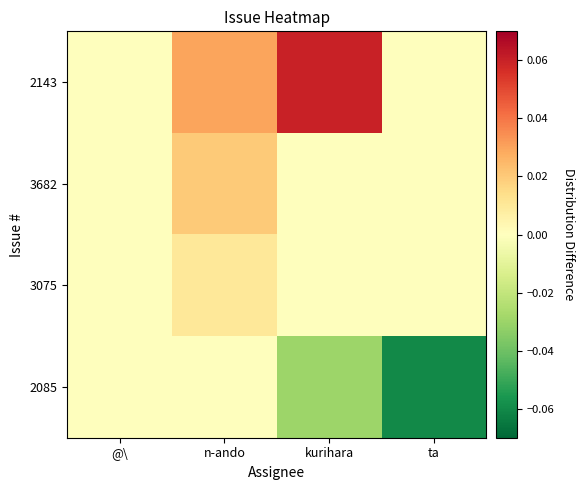

Rank the series at @\ from highest to lowest value.

2143, 3682, 3075, 2085